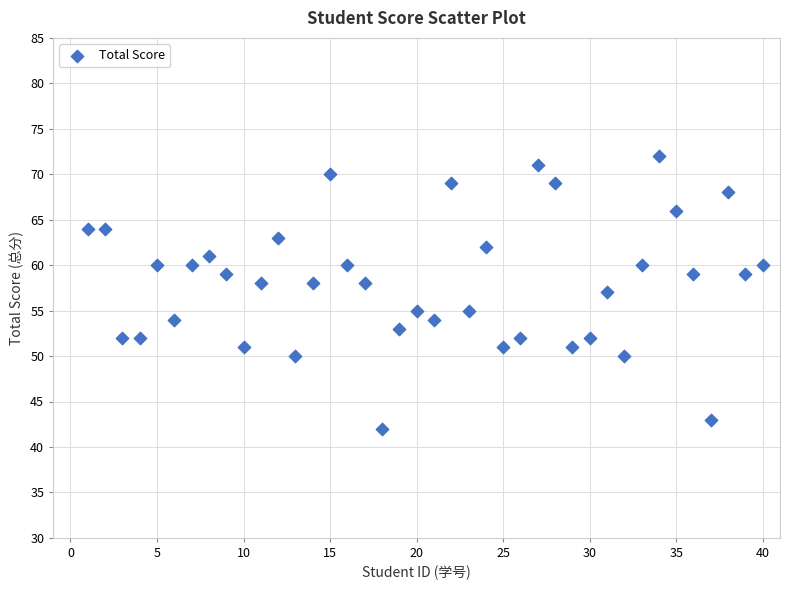

What is the range of Y values (max minus min)?

30